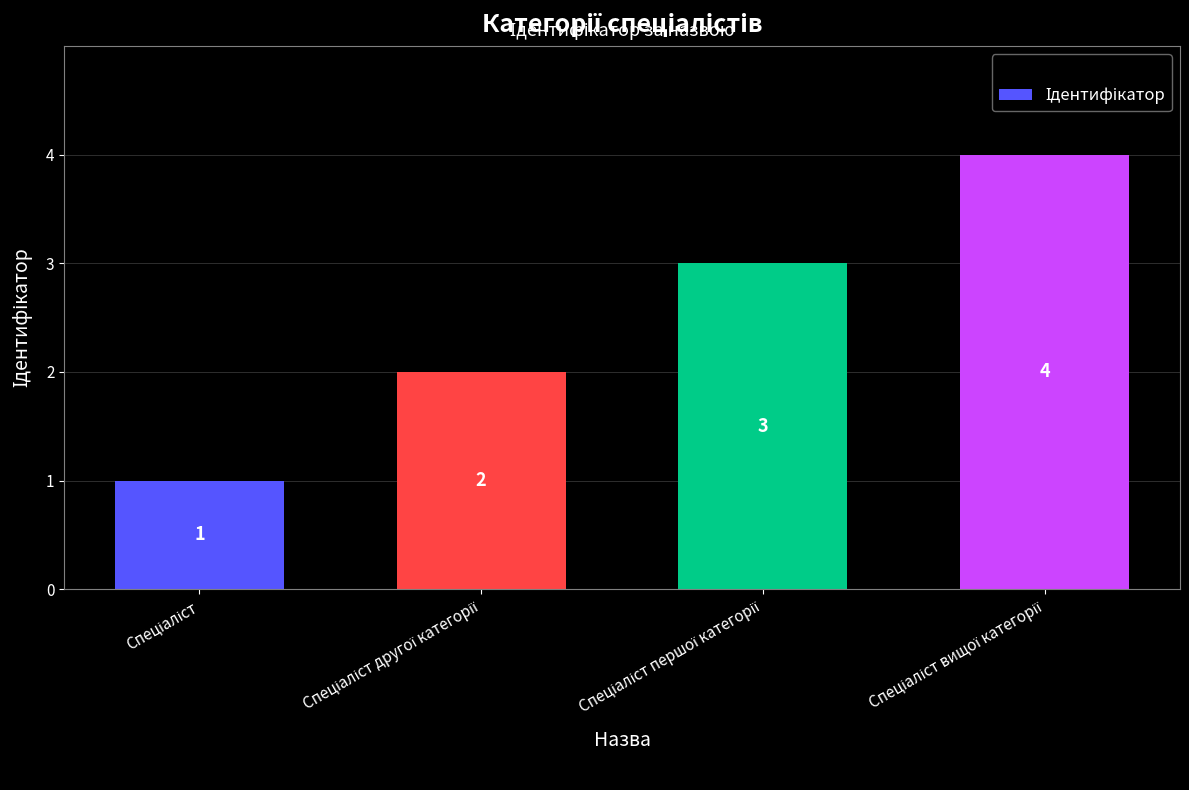

What is the greatest value displayed?

4